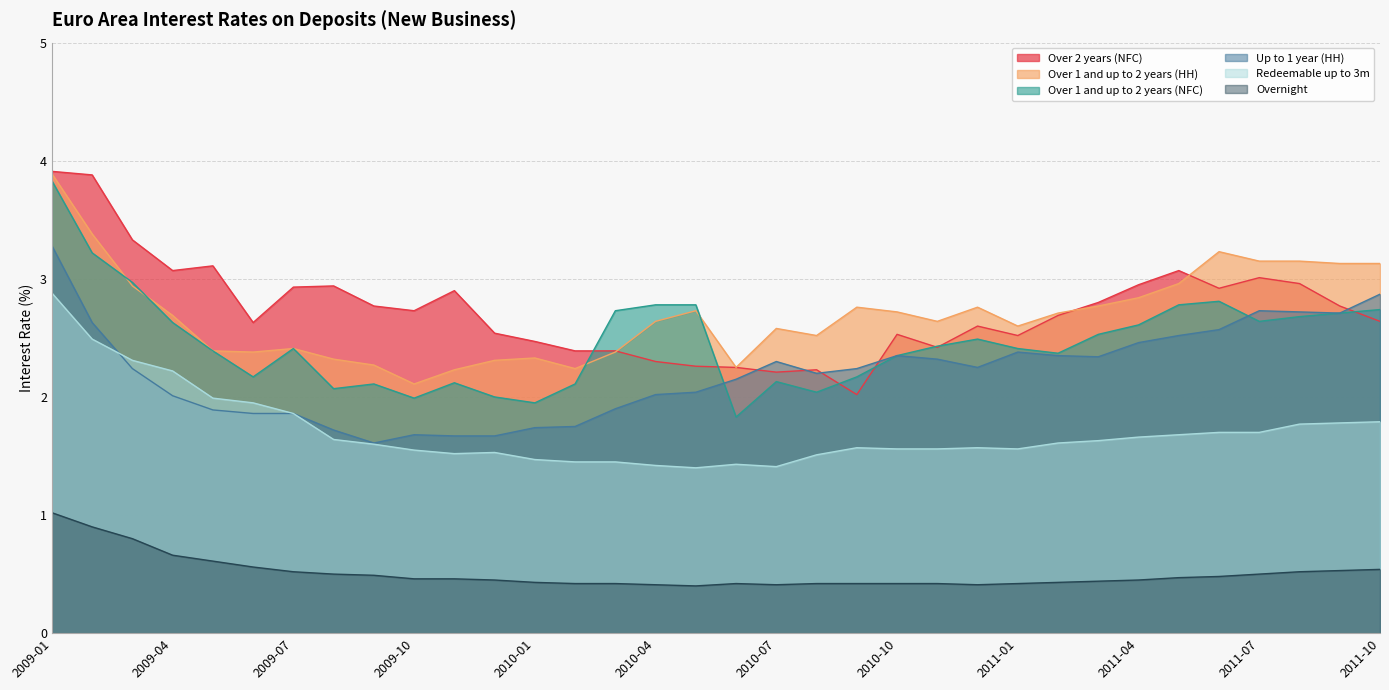

What is the maximum value shown in the chart?

3.9